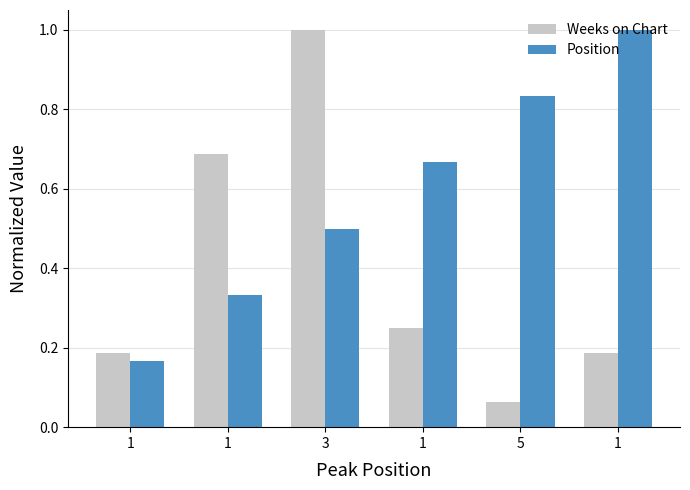

Rank the series by their average value, from lowest to highest.

Weeks on Chart, Position